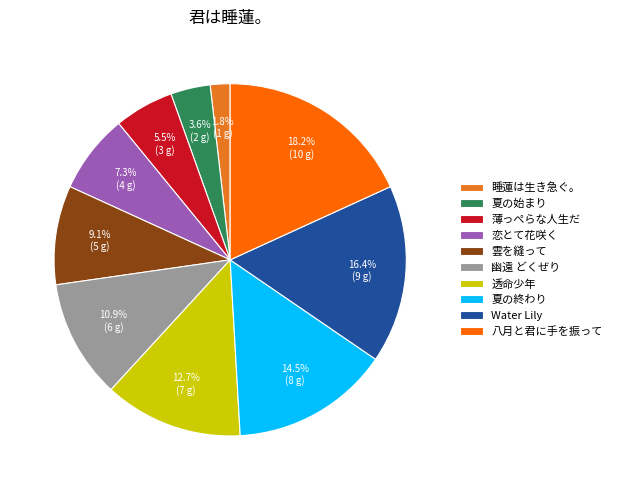

Is there any slice that represents more than half of the pie?

No